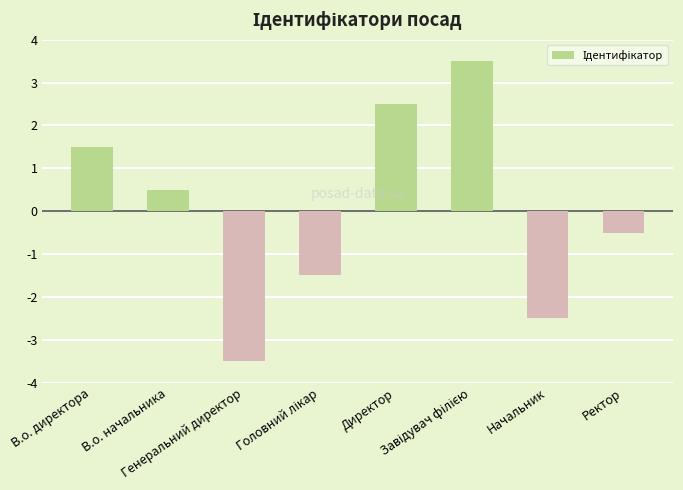

What is the difference between the maximum and minimum values?

7.0